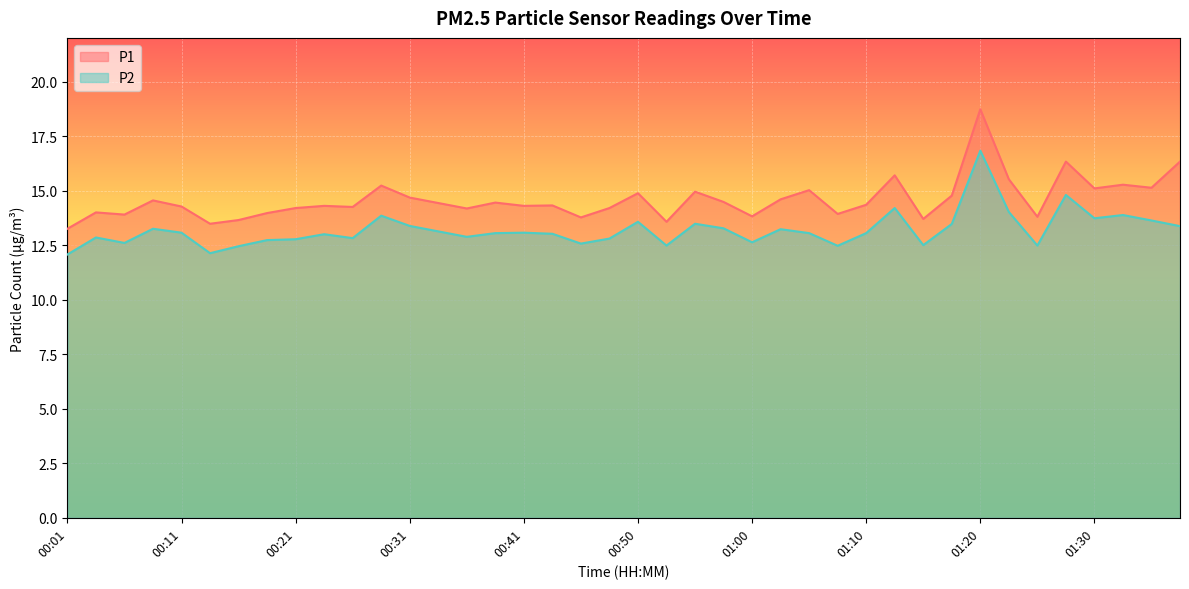

At 00:41, list the series in order from largest to smallest.

P1, P2